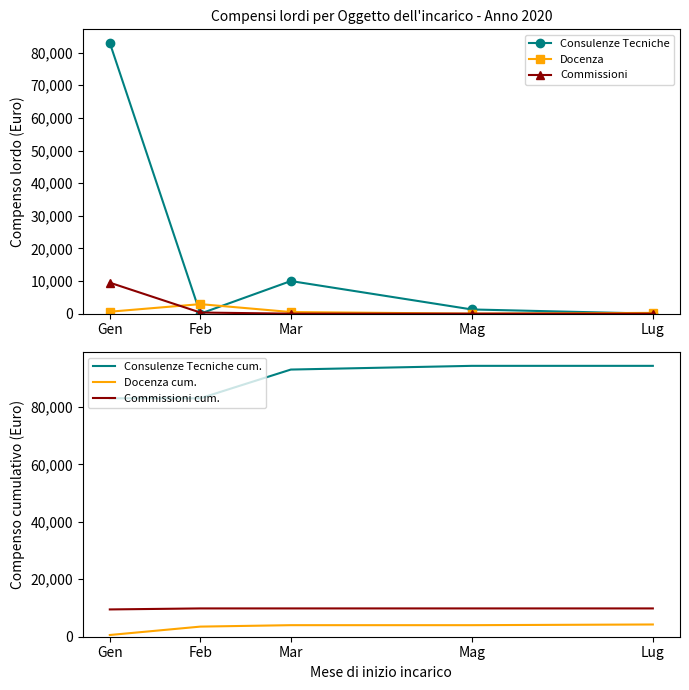

Which has a higher value, Mar or Feb?

Mar